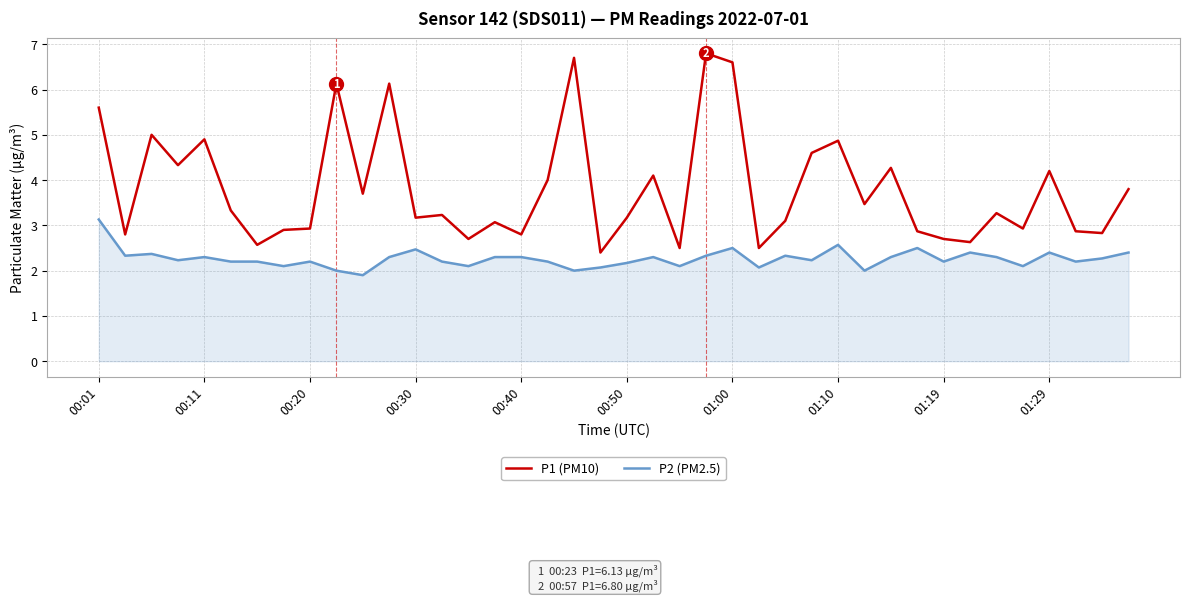

Which series has the largest total across all categories?

P1 (PM10)